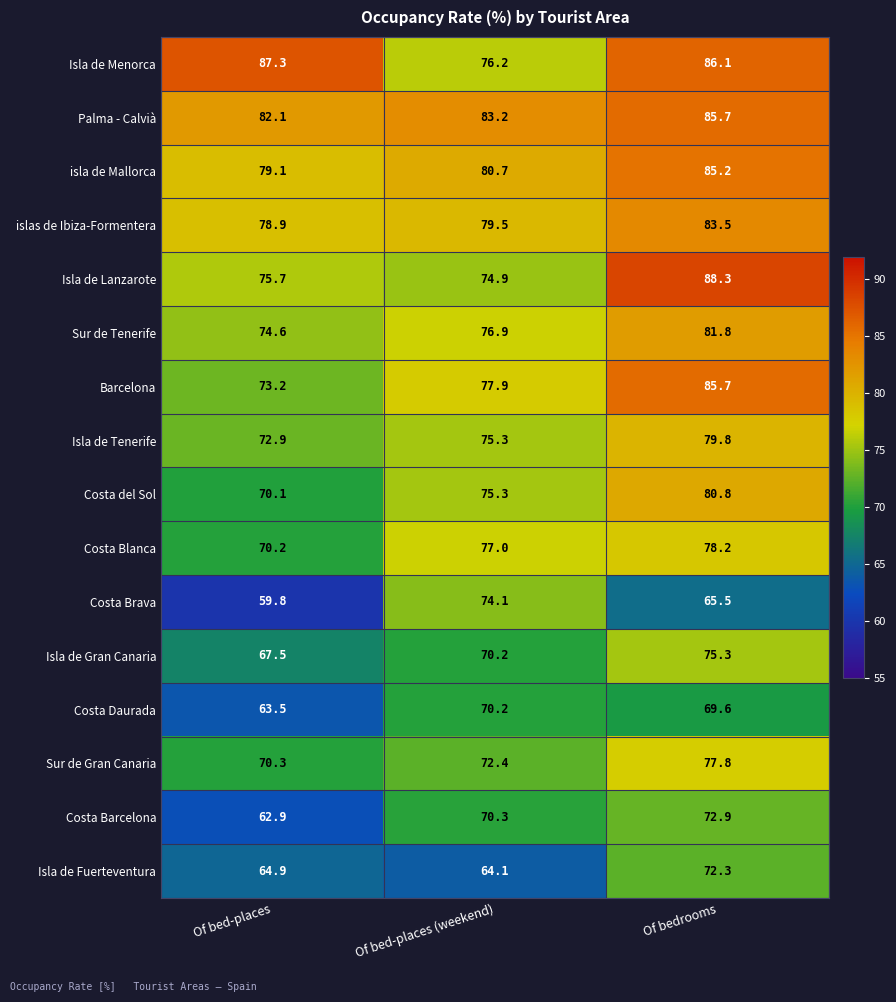

What is the greatest value displayed?

88.3